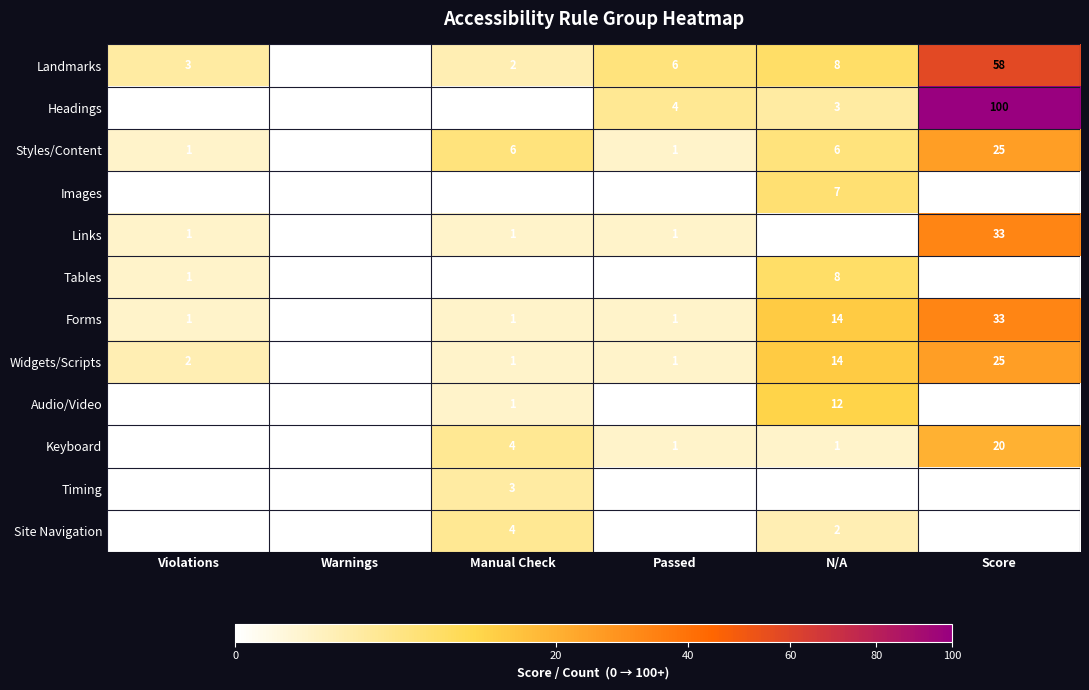

What is the difference between the highest and lowest values at N/A?

14